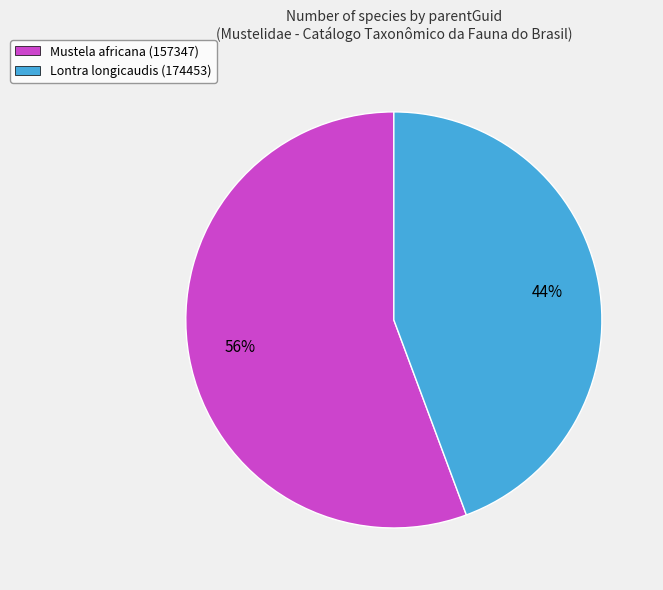

Does Mustela africana (157347) represent more than half of the total?

Yes